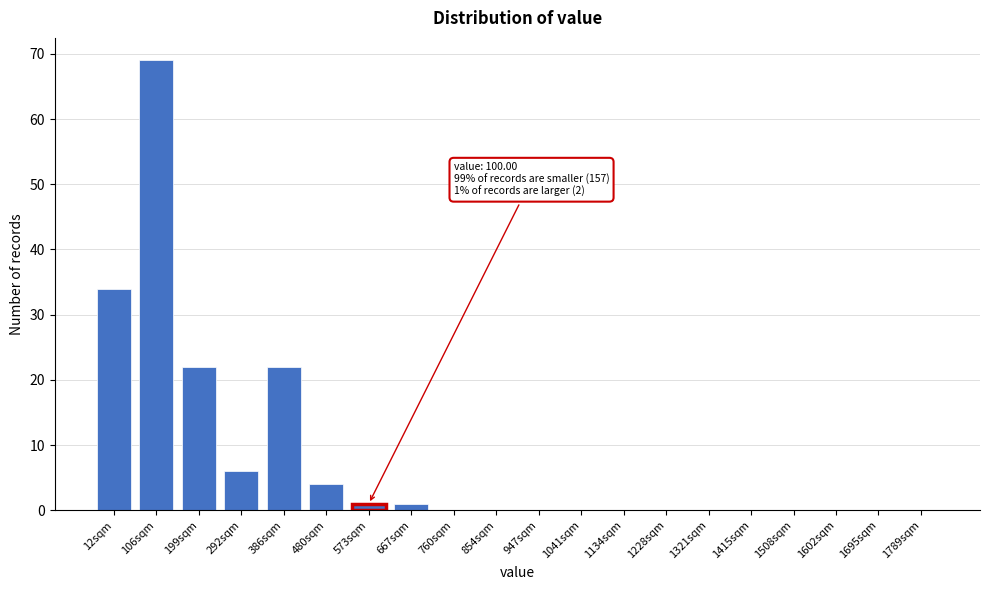

Reading right to left, transcribe all the data shown in this chart.

1789sqm=0	1695sqm=0	1602sqm=0	1508sqm=0	1415sqm=0	1321sqm=0	1228sqm=0	1134sqm=0	1041sqm=0	947sqm=0	854sqm=0	760sqm=0	667sqm=1	573sqm=1	480sqm=4	386sqm=22	292sqm=6	199sqm=22	106sqm=69	12sqm=34